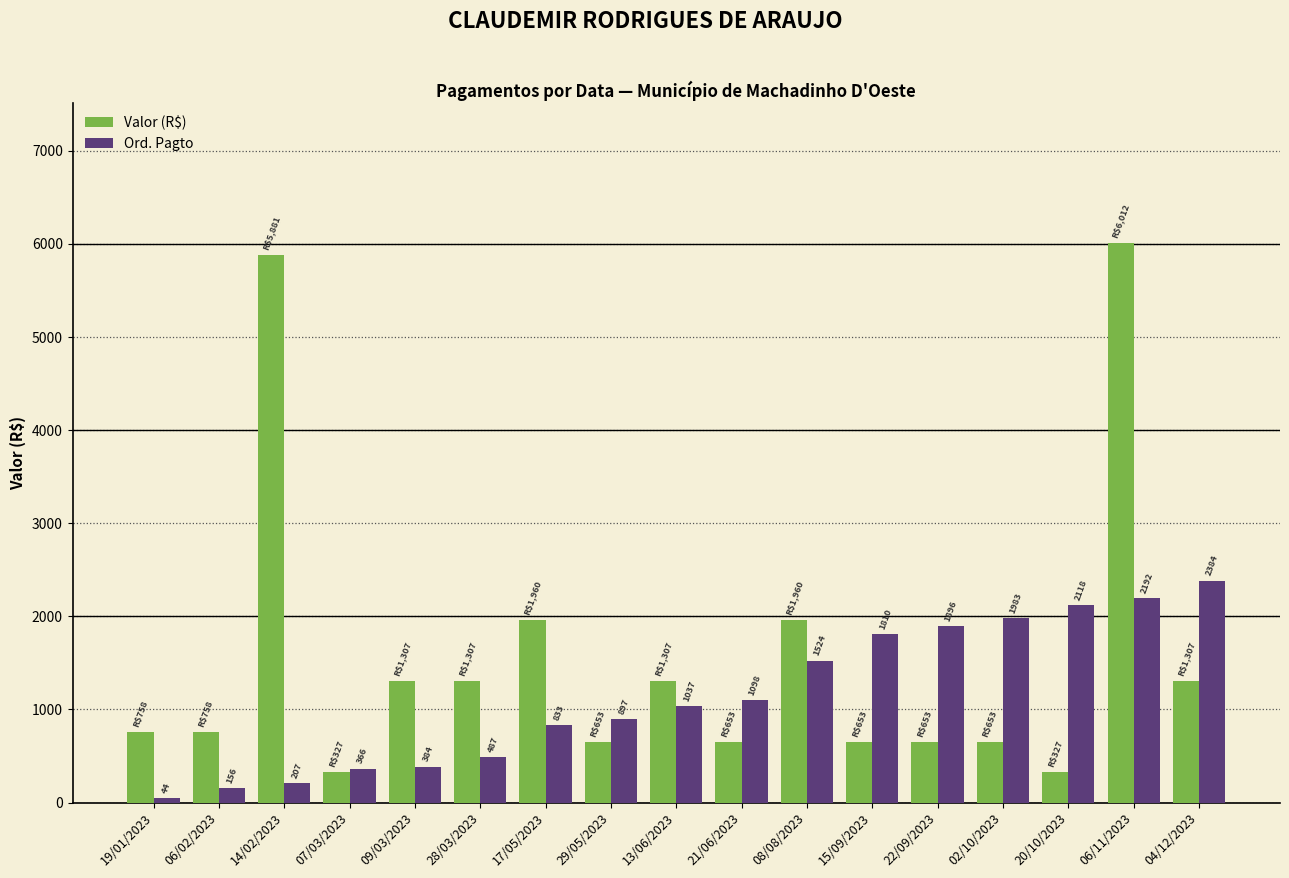

Which series changed the most between 06/02/2023 and 29/05/2023?

Ord. Pagto